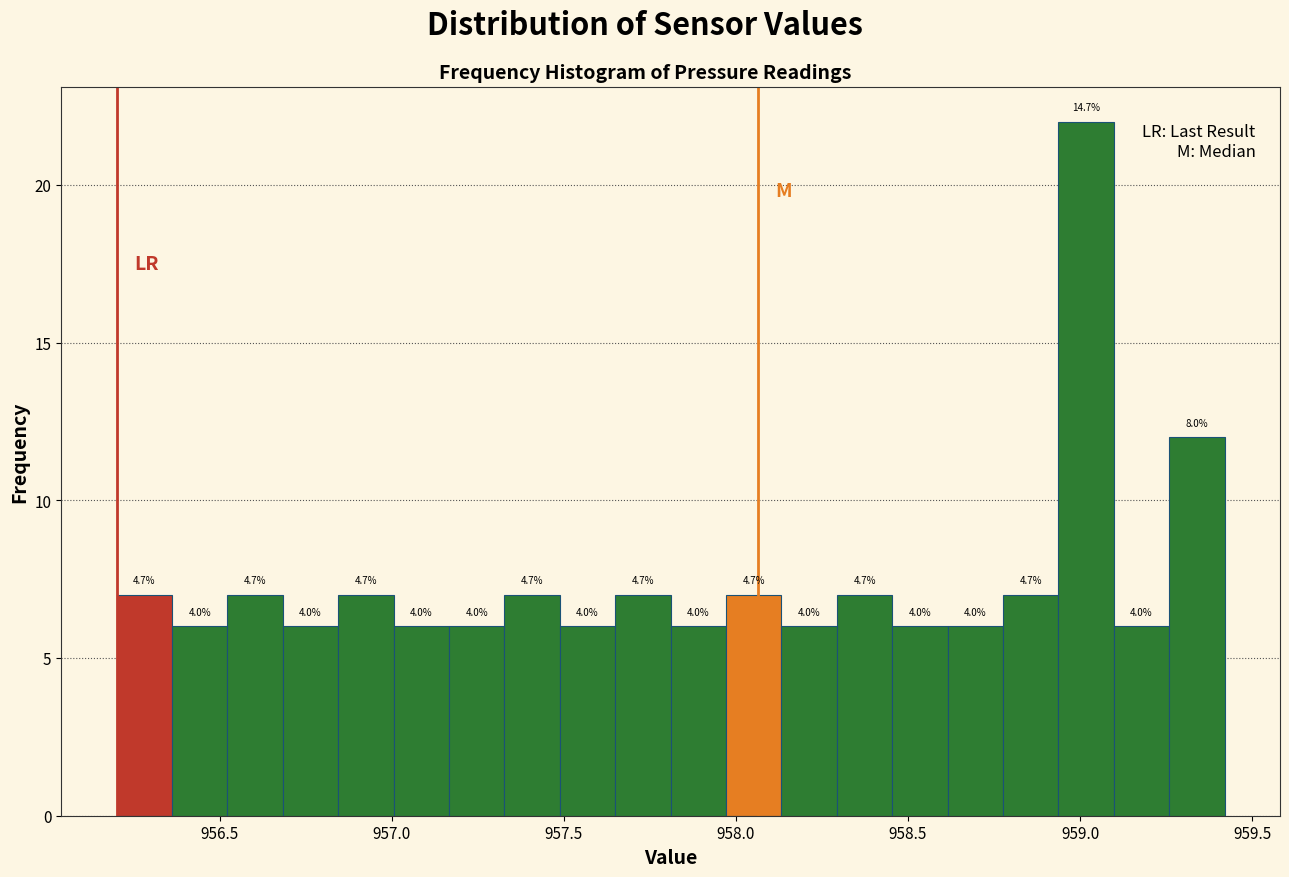

Around what value on the x-axis is the tallest bar? Give the approximate position of its centre, as read against the axis.

959.00